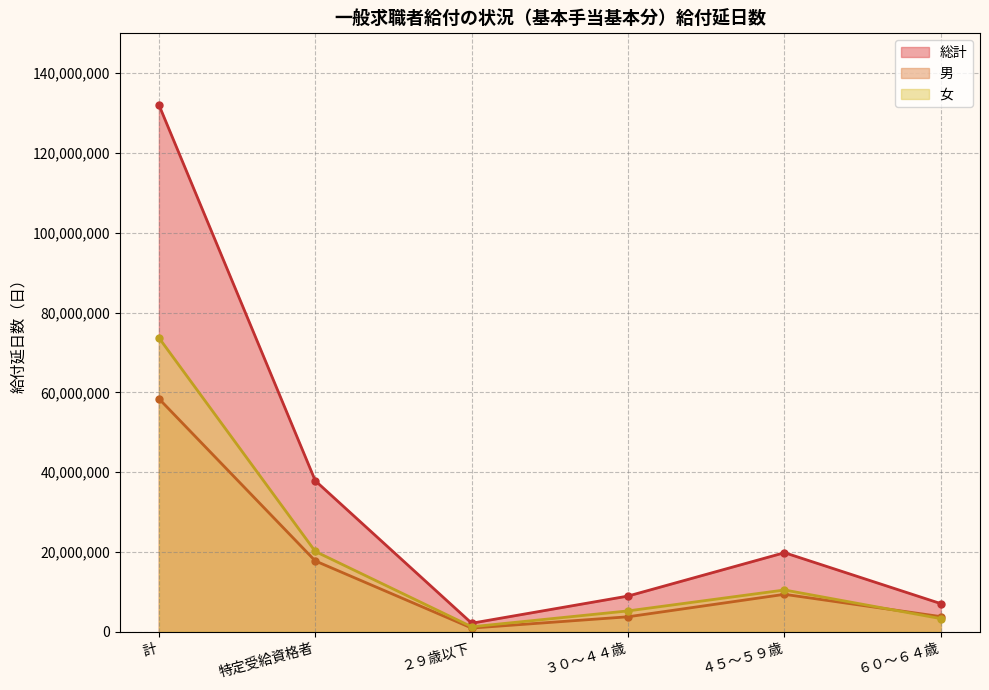

What is the average value of the 女 series?

18979210